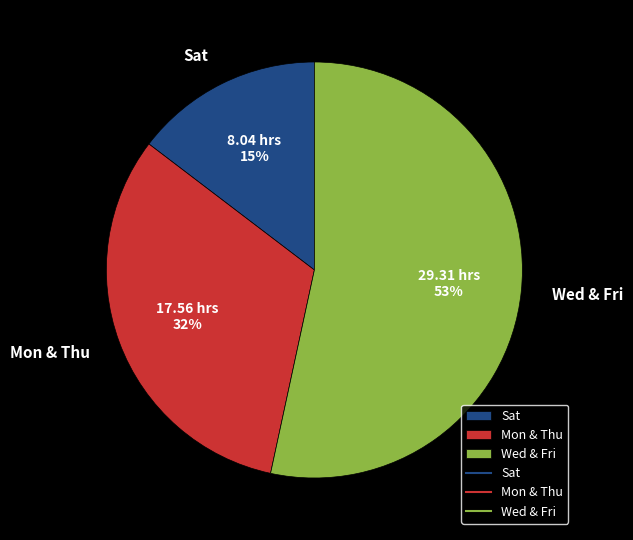

To the nearest percent, what portion does Sat represent?

15%